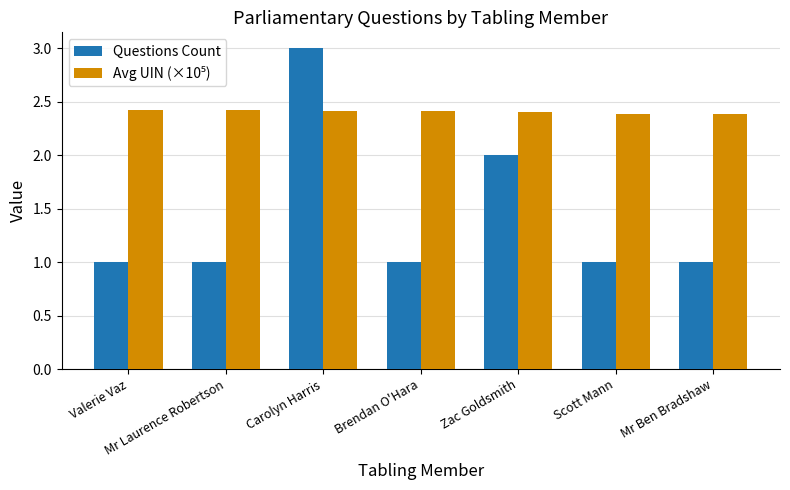

What is the total value across all series at Zac Goldsmith?

4.4